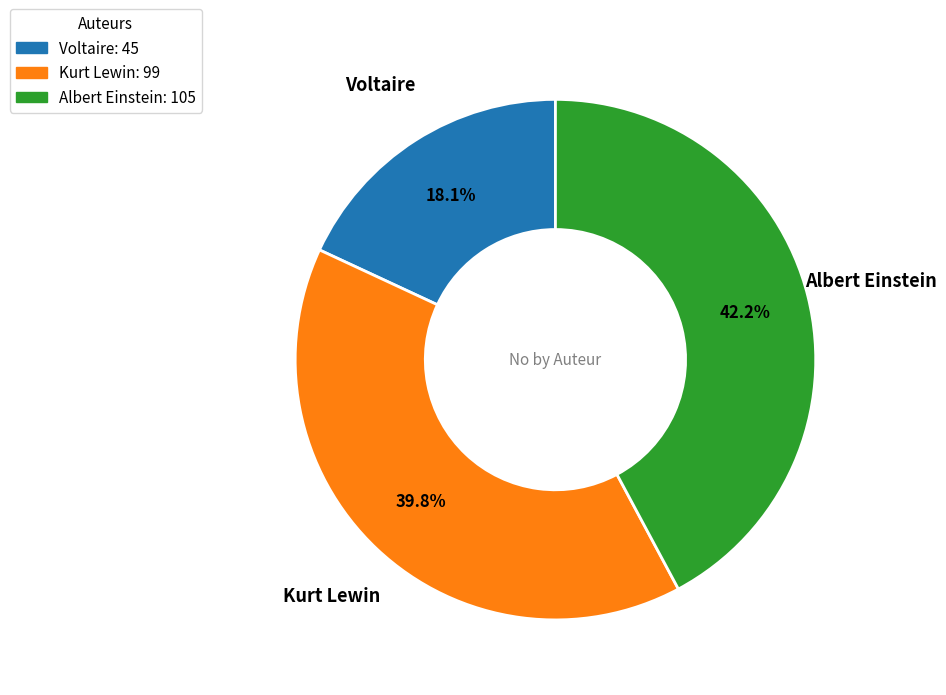

What percentage is the Kurt Lewin slice, to the nearest percent?

40%